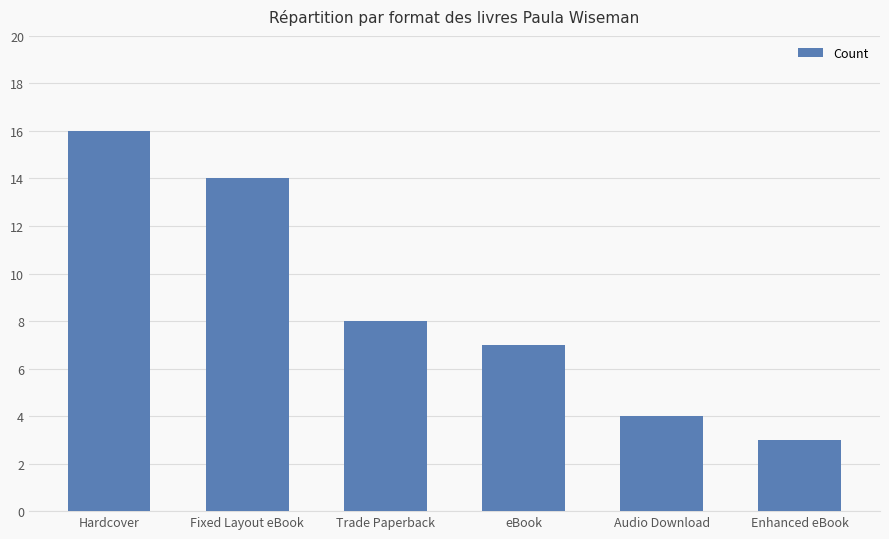

How many data points are less than 8?

3